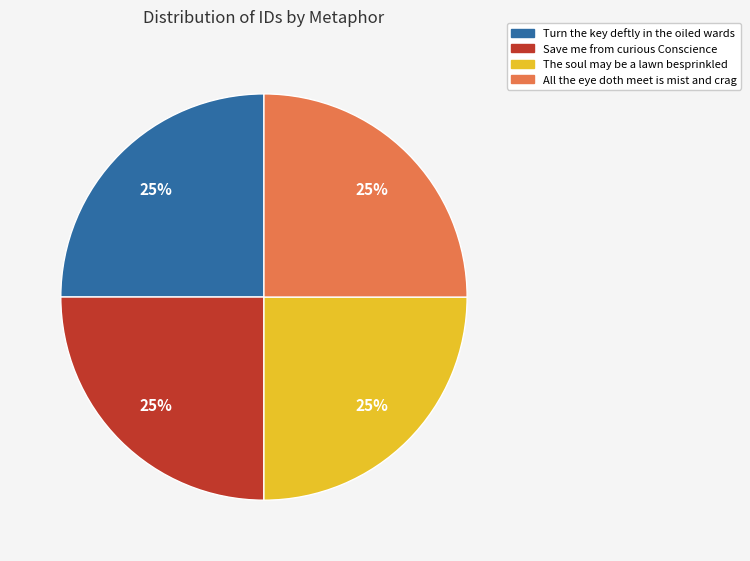

What percentage is the Turn the key deftly in the oiled wards slice, to the nearest percent?

25%